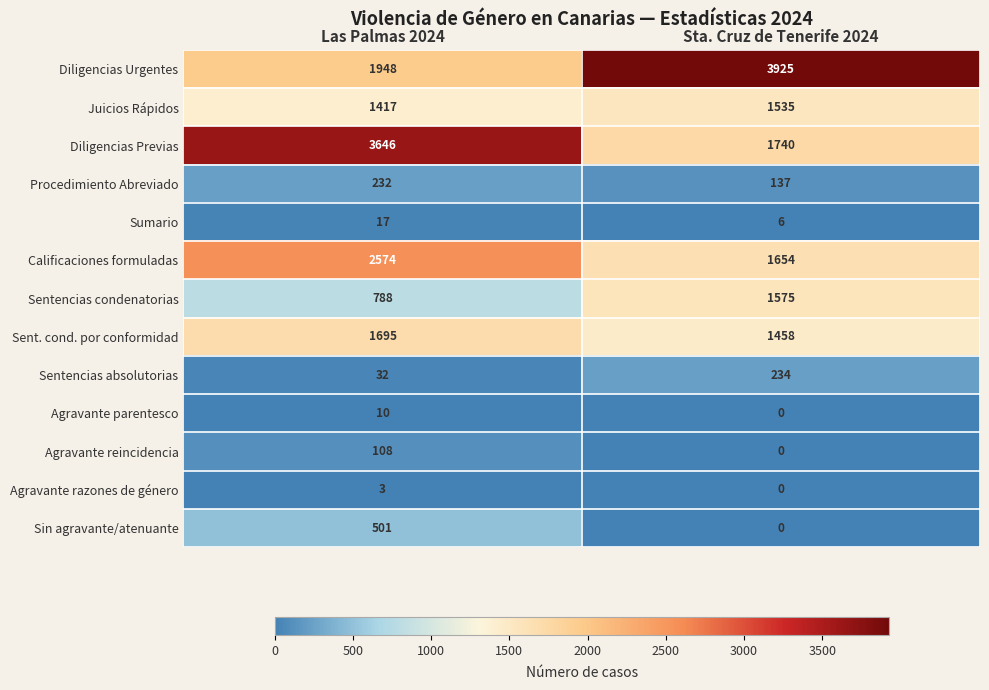

At how many categories does at least one series exceed 1014?

2